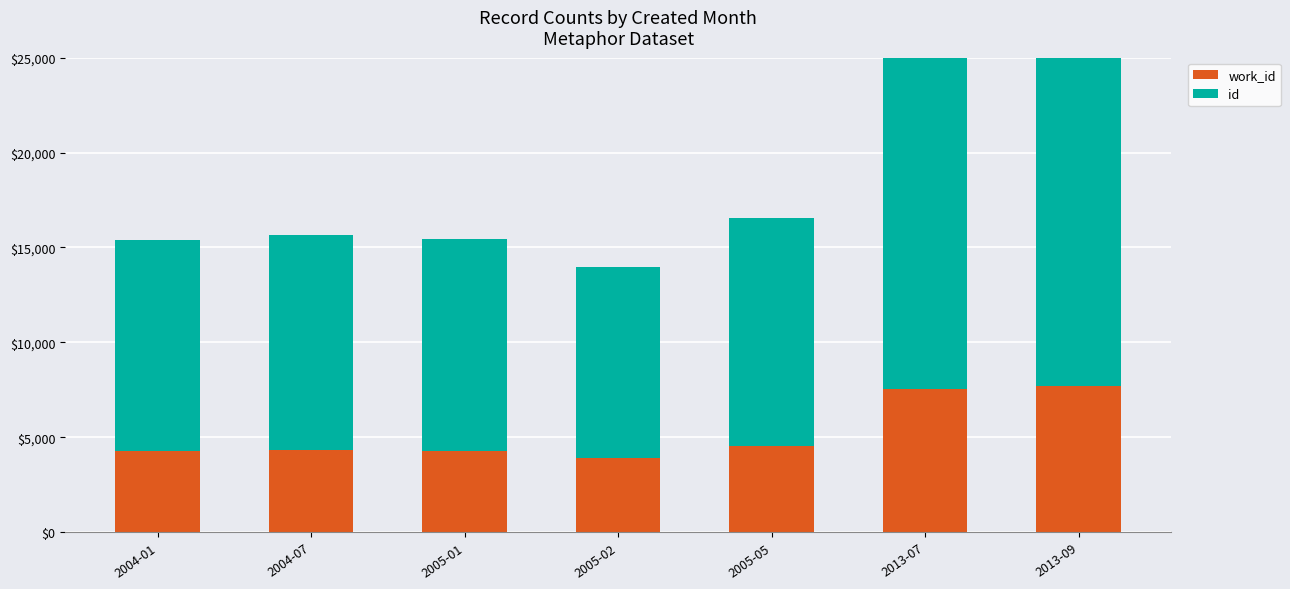

Which series changed the most between 2005-01 and 2005-02?

id